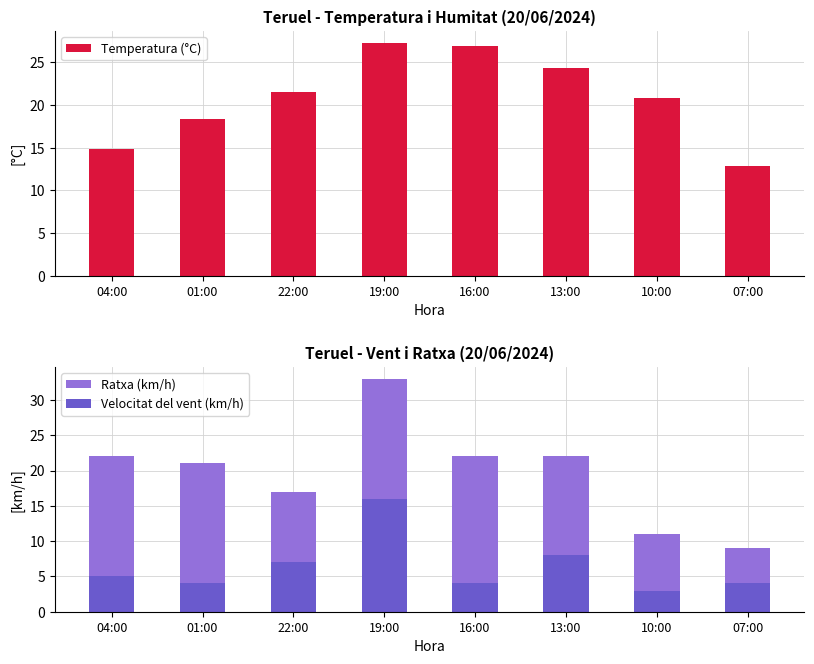

Which label corresponds to the largest value in the chart?

19:00